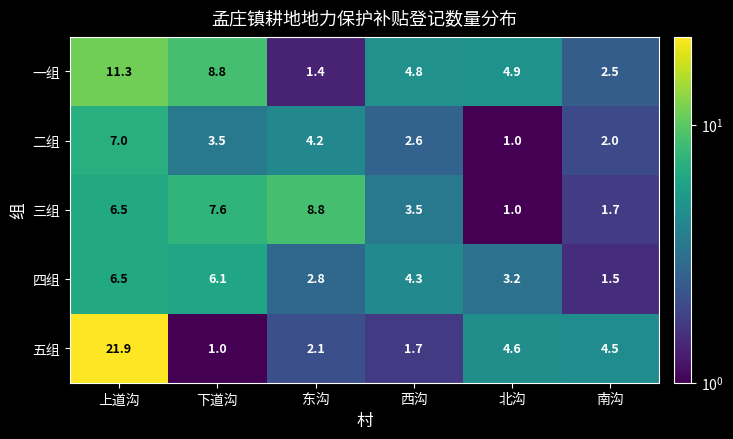

Reading right to left, extract all data points from this chart.

一组: 南沟=2.5	北沟=4.9	西沟=4.8	东沟=1.4	下道沟=8.8	上道沟=11.3
二组: 南沟=2.0	北沟=1.0	西沟=2.6	东沟=4.2	下道沟=3.5	上道沟=7.0
三组: 南沟=1.7	北沟=1.0	西沟=3.5	东沟=8.8	下道沟=7.6	上道沟=6.5
四组: 南沟=1.5	北沟=3.2	西沟=4.3	东沟=2.8	下道沟=6.1	上道沟=6.5
五组: 南沟=4.5	北沟=4.6	西沟=1.7	东沟=2.1	下道沟=1.0	上道沟=21.9